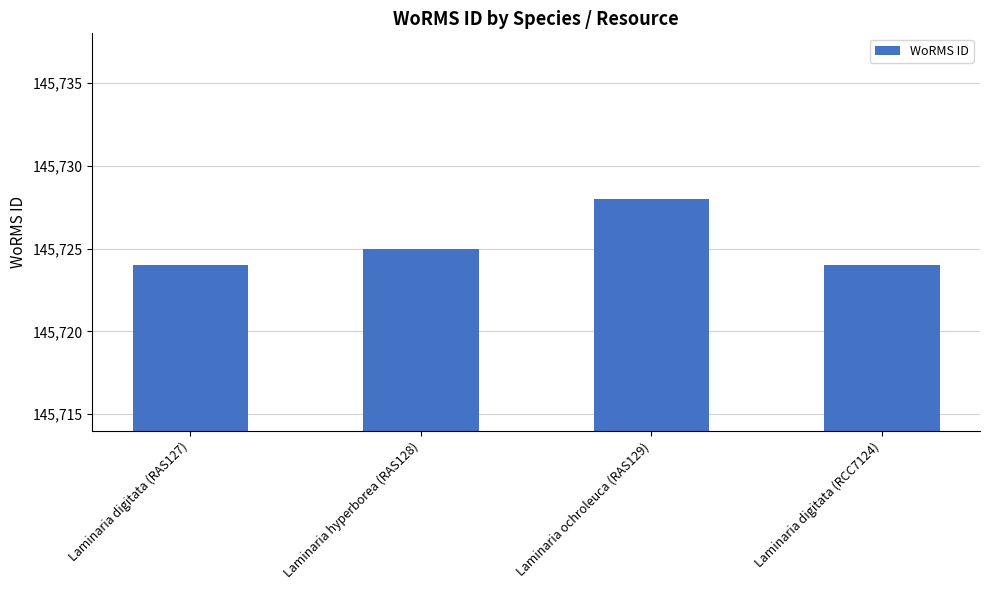

What value does the data have at Laminaria ochroleuca (RAS129)?

145728